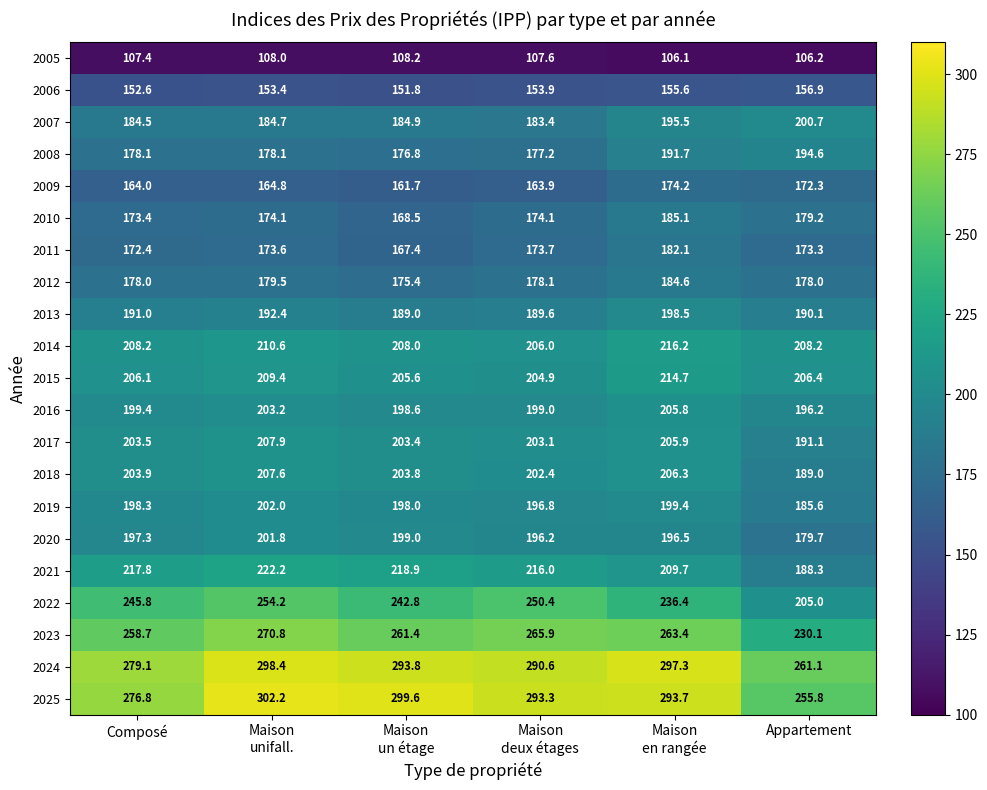

The value of 2011 at Appartement is 260.6. True or false?

False